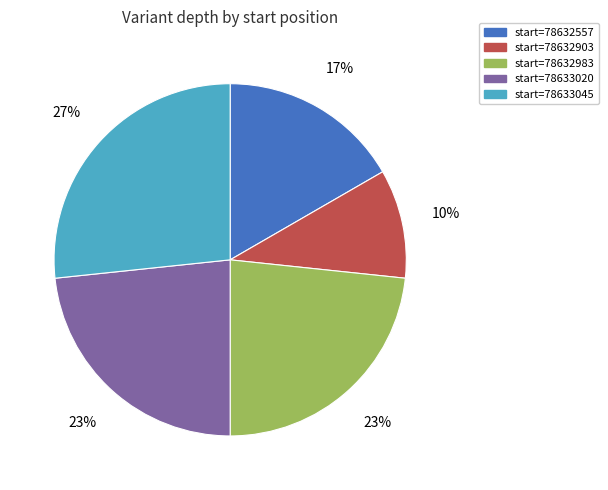

Is there a majority slice in this chart?

No